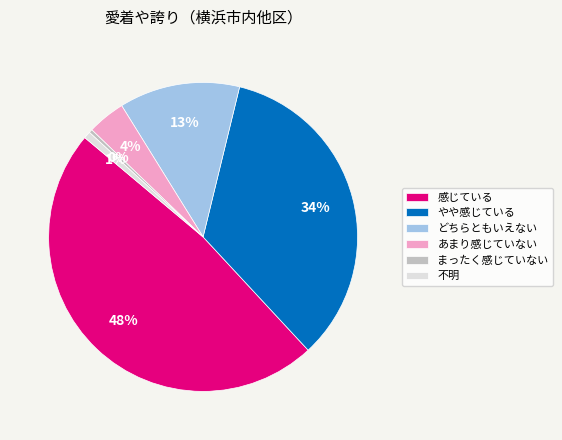

Is it true that あまり感じていない is 4% of the pie?

True